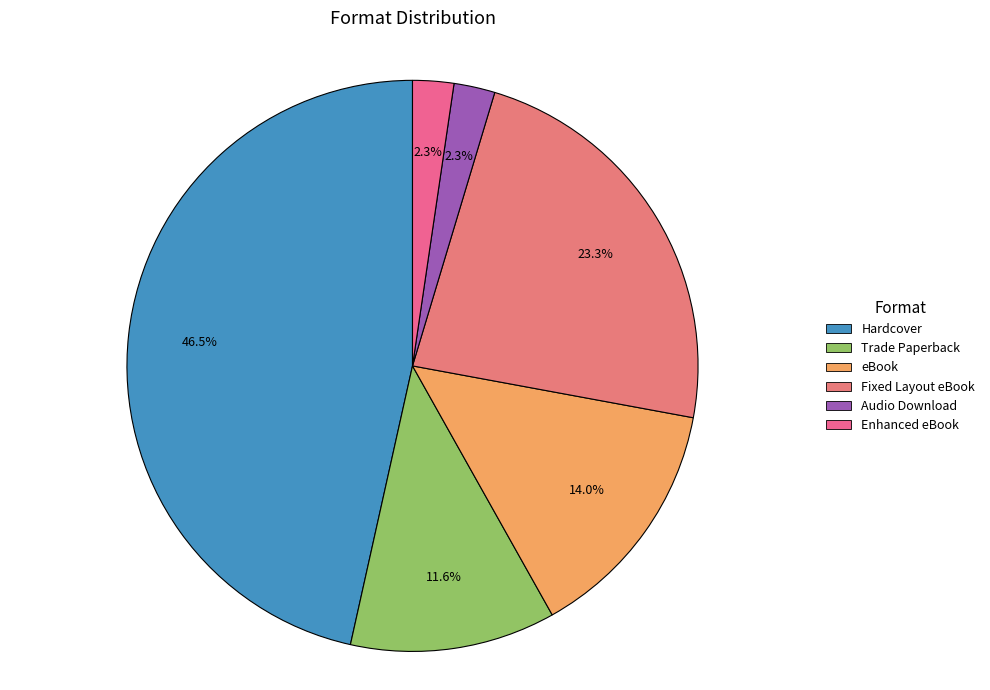

Combined, do Hardcover and Enhanced eBook account for over 50%?

No